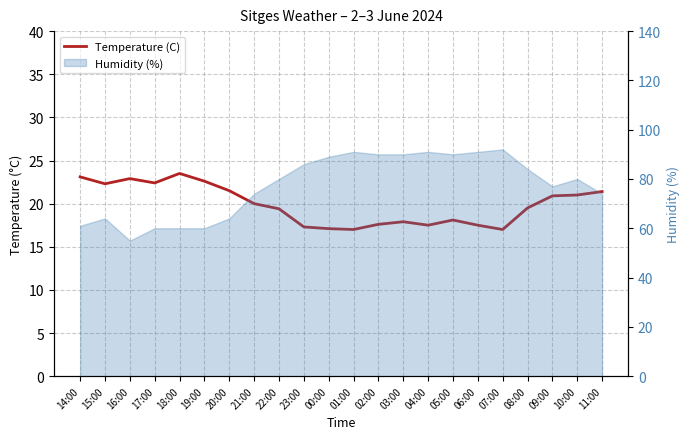

What is the difference between the maximum and minimum values?

6.5